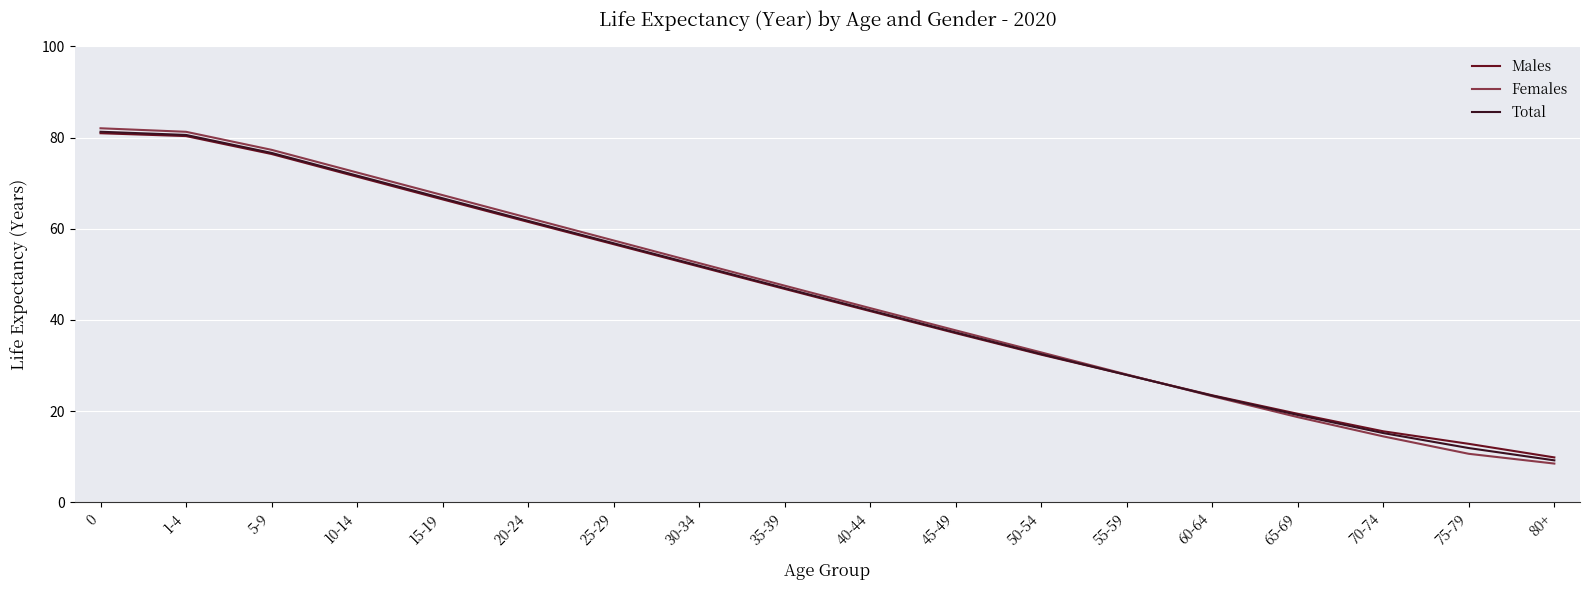

Reading left to right, what are all the values shown in this chart?

Males: 81.0	80.3	76.4	71.4	66.4	61.5	56.6	51.7	46.8	41.9	37.1	32.4	27.9	23.5	19.4	15.6	12.8	9.8
Females: 82.1	81.3	77.3	72.4	67.4	62.4	57.4	52.5	47.5	42.6	37.7	32.9	28.0	23.3	18.7	14.5	10.6	8.5
Total: 81.3	80.6	76.7	71.7	66.7	61.7	56.8	51.9	47.0	42.1	37.3	32.5	27.9	23.4	19.2	15.2	11.9	9.2